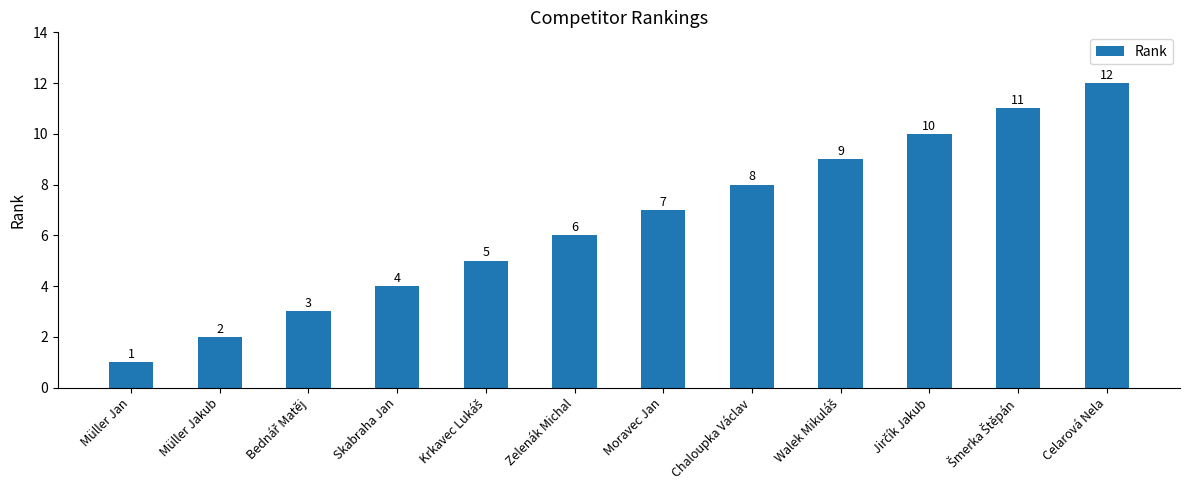

The chart shows a value of 7 at Moravec Jan. True or false?

True